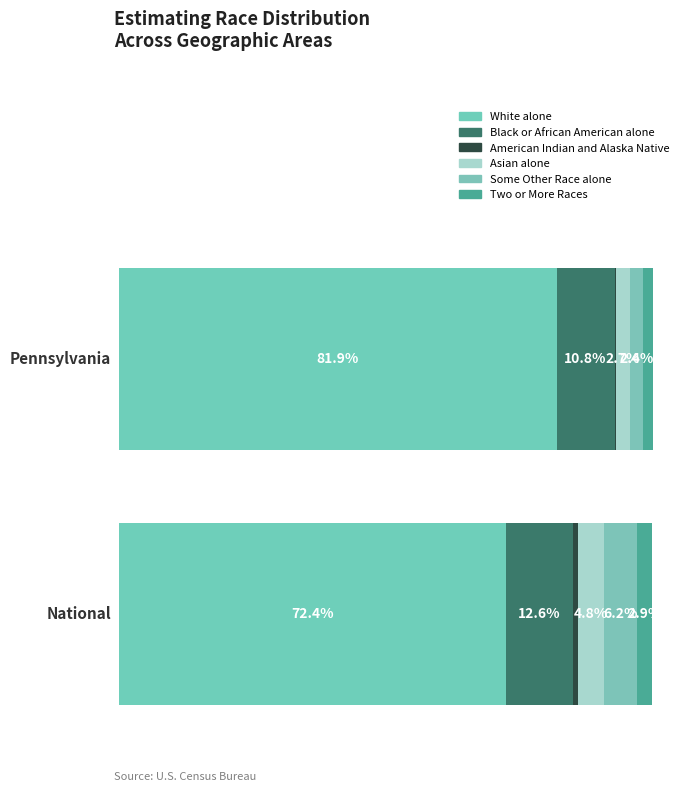

What are all the series names shown in the legend?

White alone, Black or African American alone, American Indian and Alaska Native, Asian alone, Some Other Race alone, Two or More Races